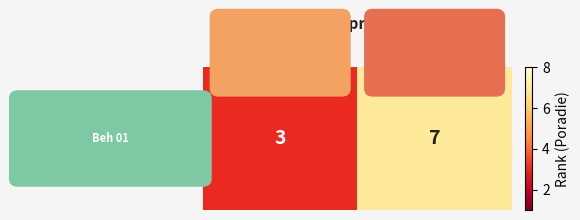

What is the sum of the values at Vadlejch Lucia (88) and Mokrášová Lucia (94)?

10